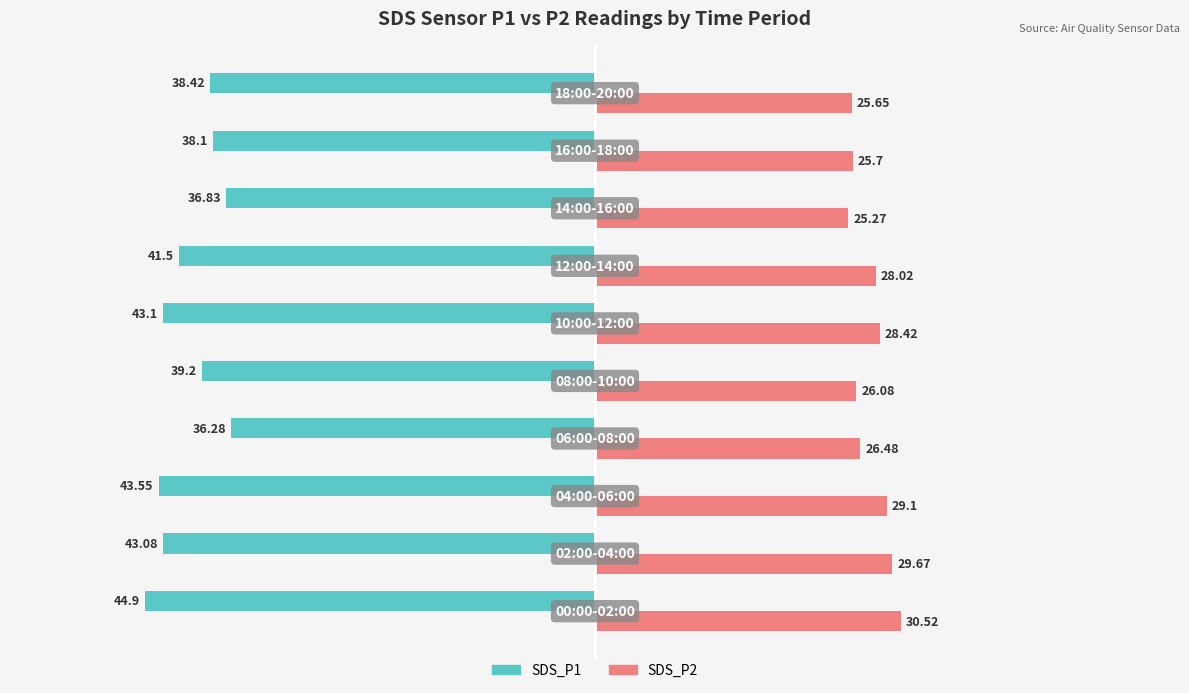

Count the number of categories in the chart.

10